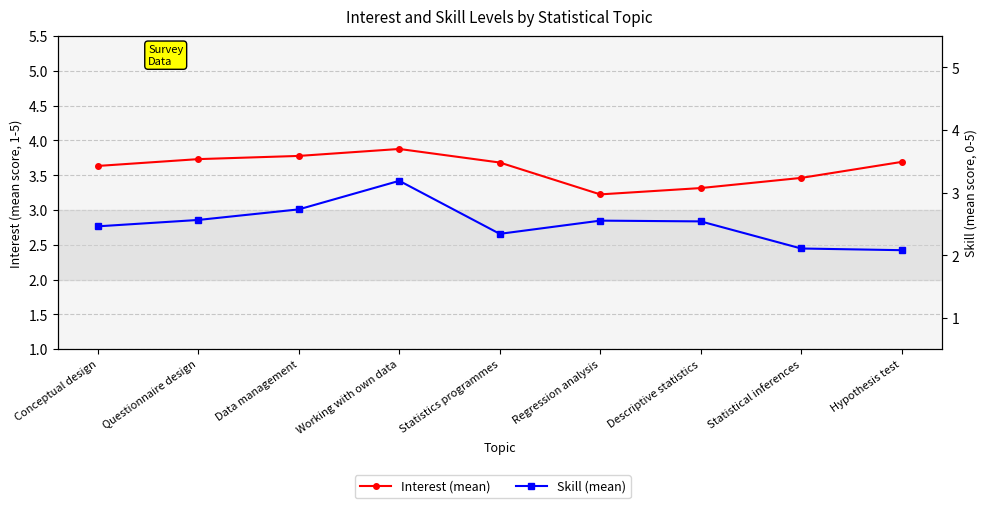

What position from the left is Regression analysis?

6